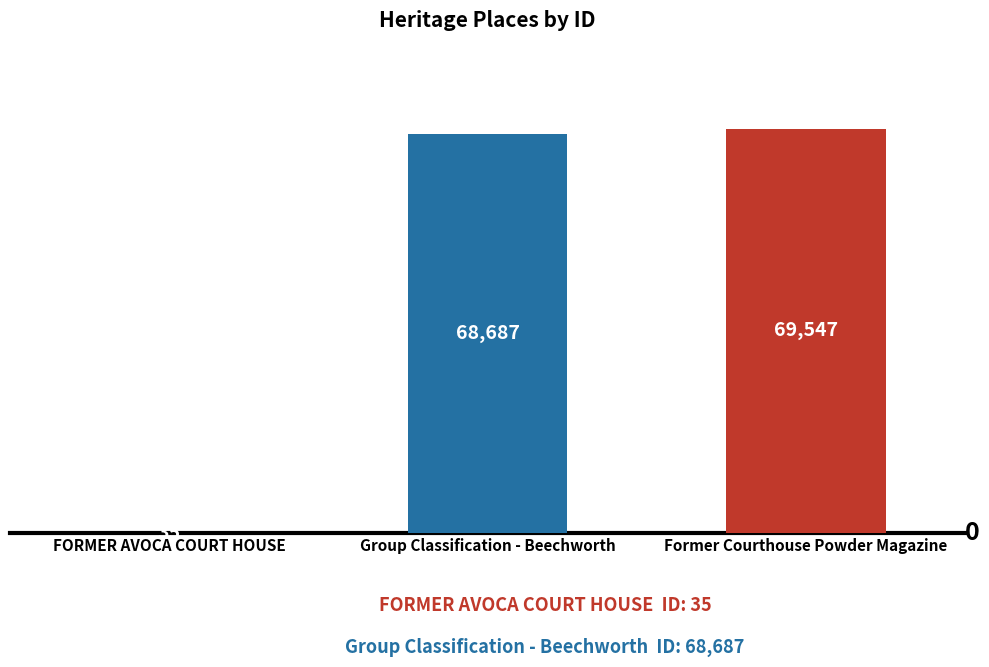

Between Group Classification - Beechworth and Former Courthouse Powder Magazine, which is larger?

Former Courthouse Powder Magazine